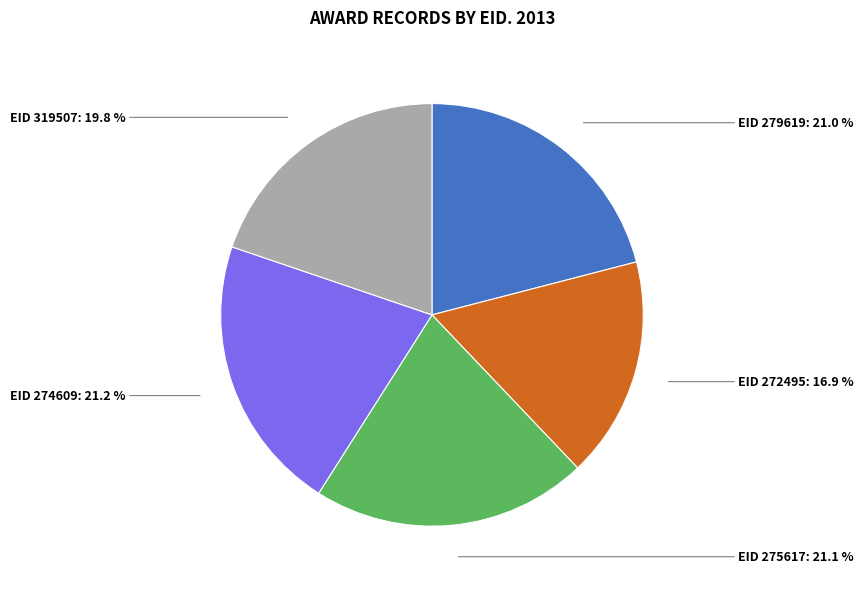

Is there any slice that represents more than half of the pie?

No